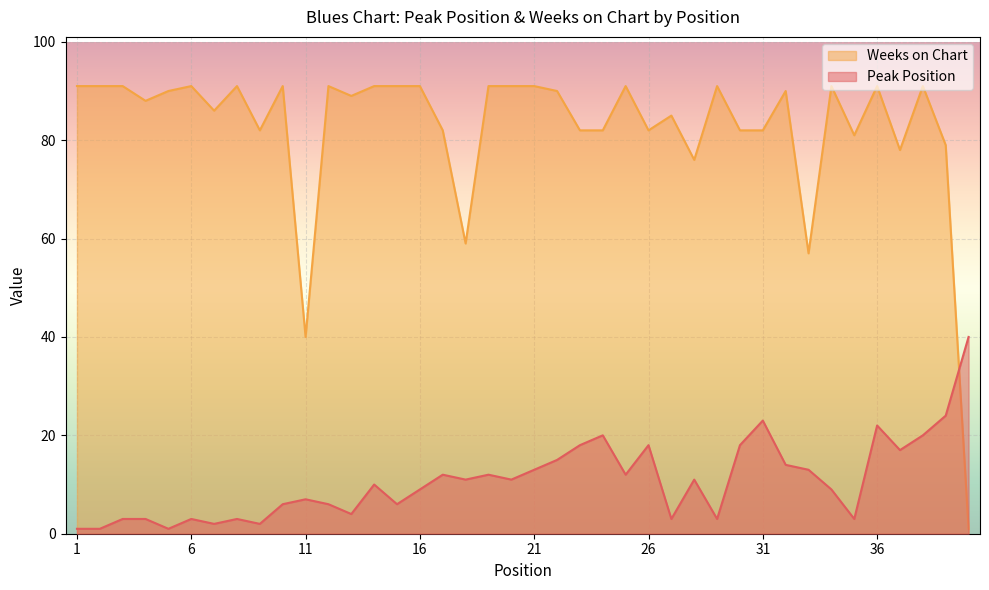

Which series has the widest spread of values?

Weeks on Chart